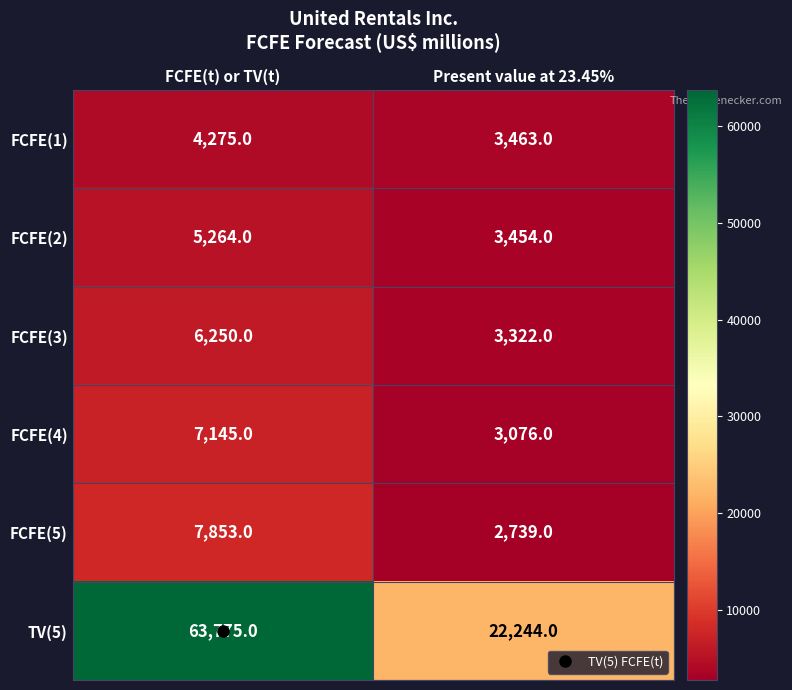

The value of FCFE(3) at Present value at 23.45% is 4433. True or false?

False